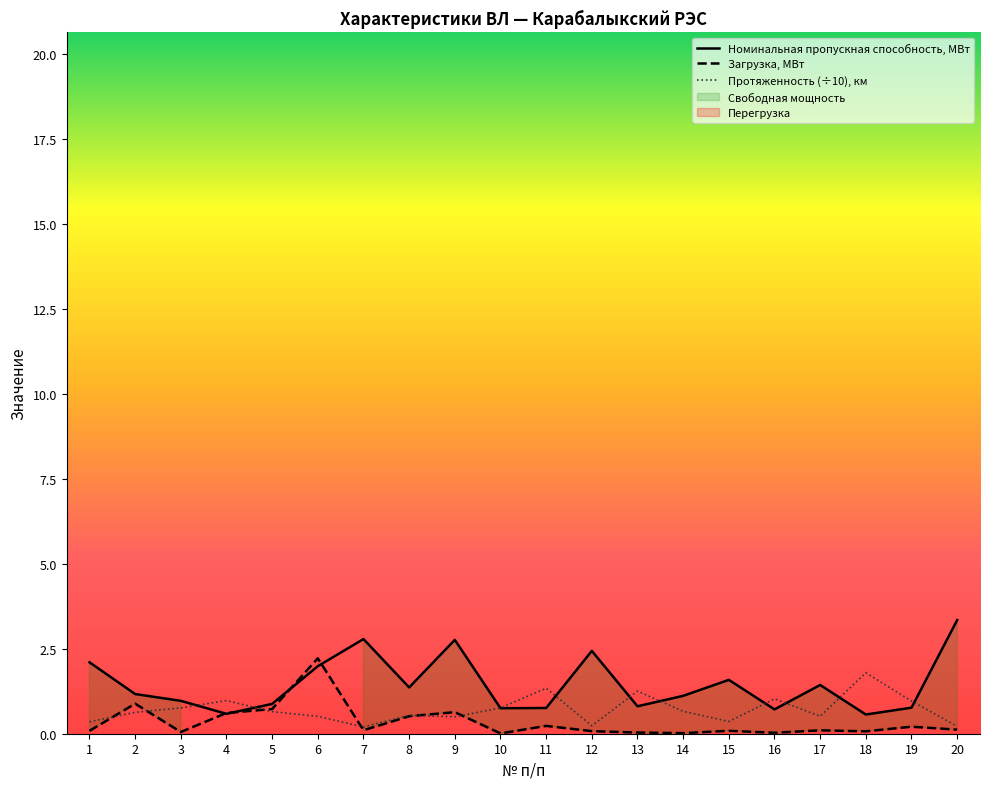

How many times do Загрузка, МВт and Протяженность, км cross each other?

6